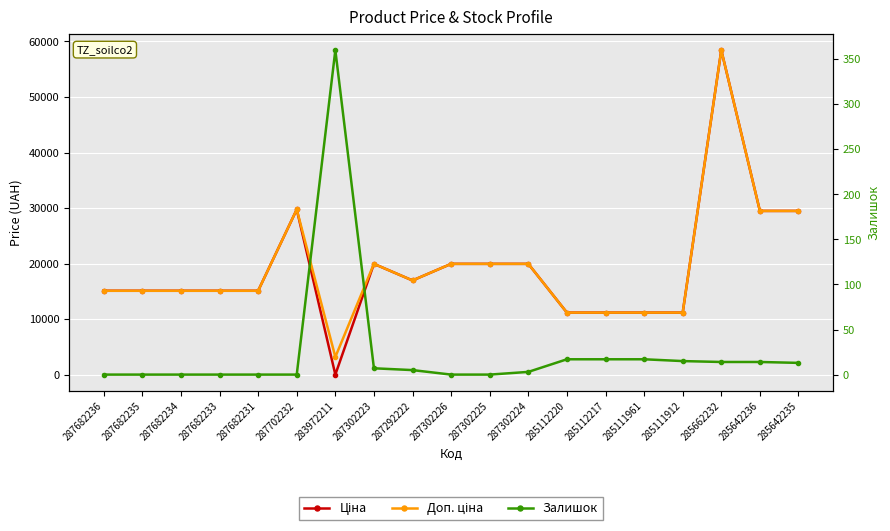

What are all the series names shown in the legend?

Ціна, Доп. ціна, Залишок